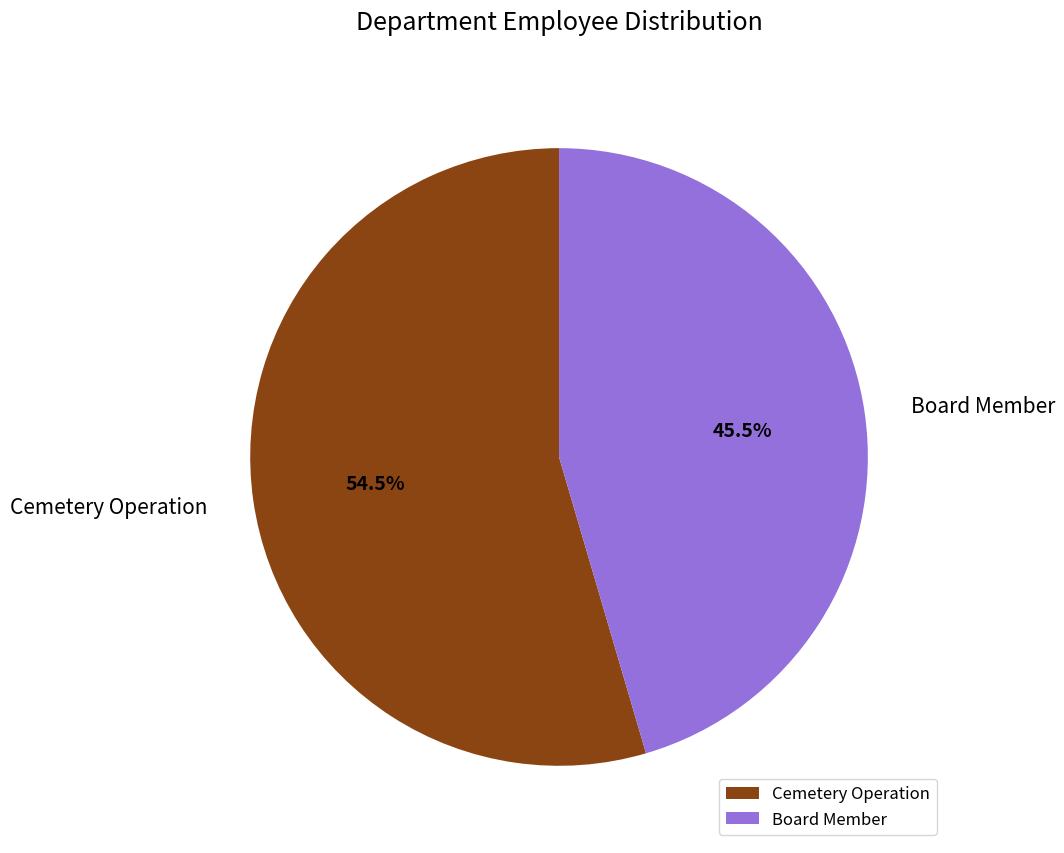

What is the largest slice in the pie chart?

Cemetery Operation